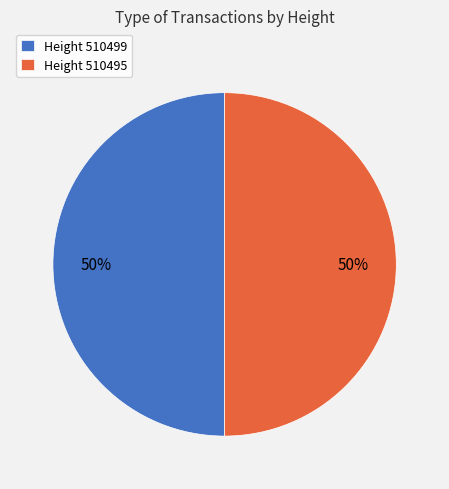

Do Height 510499 and Height 510495 together represent more than half of the pie?

Yes